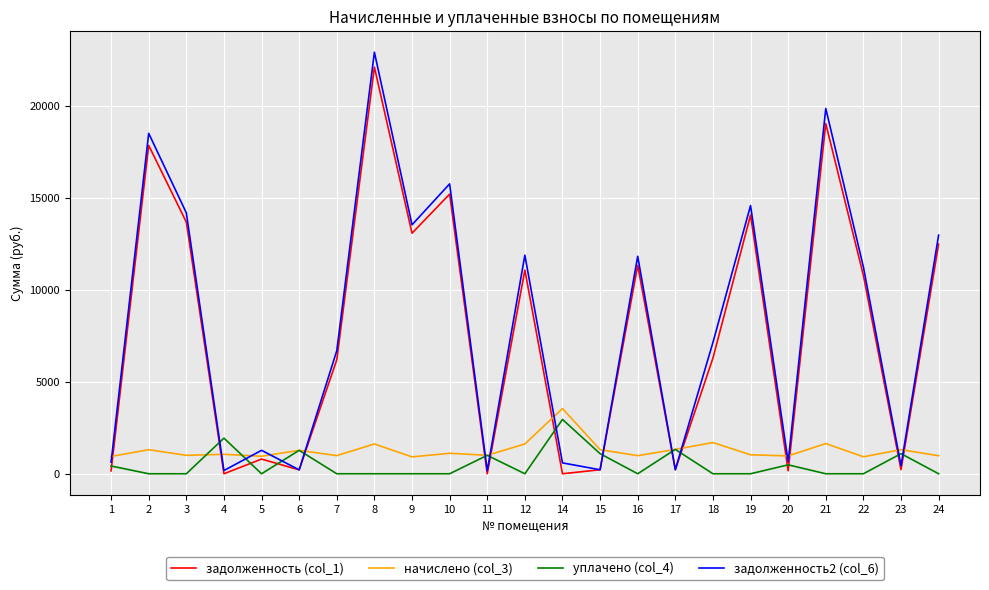

Which series has the largest range (max minus min)?

задолженность2 (col_6)